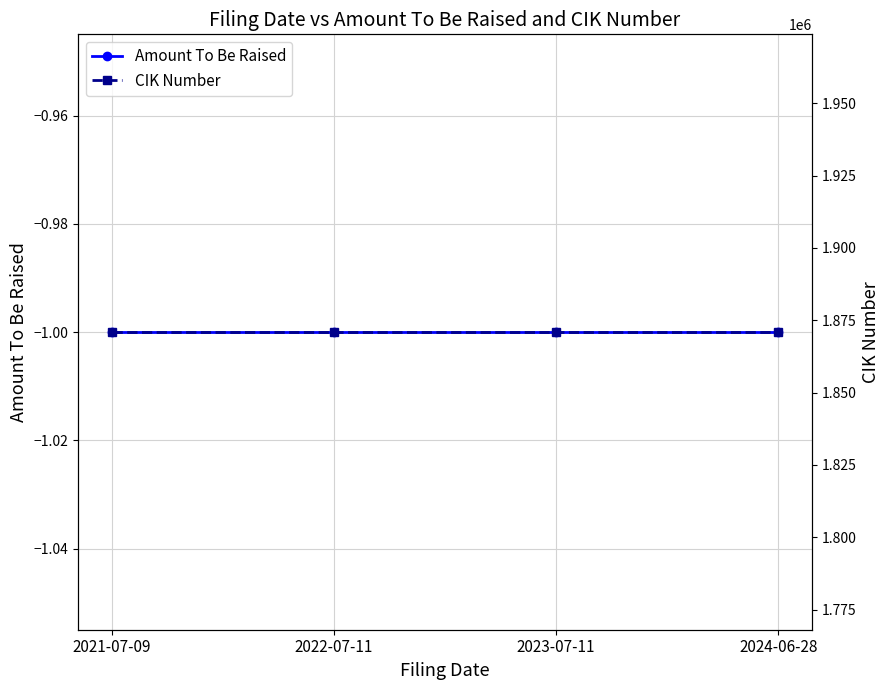

Reading left to right, extract all data points from this chart.

Amount To Be Raised: -1	-1	-1	-1
CIK Number: 1870932	1870932	1870932	1870932